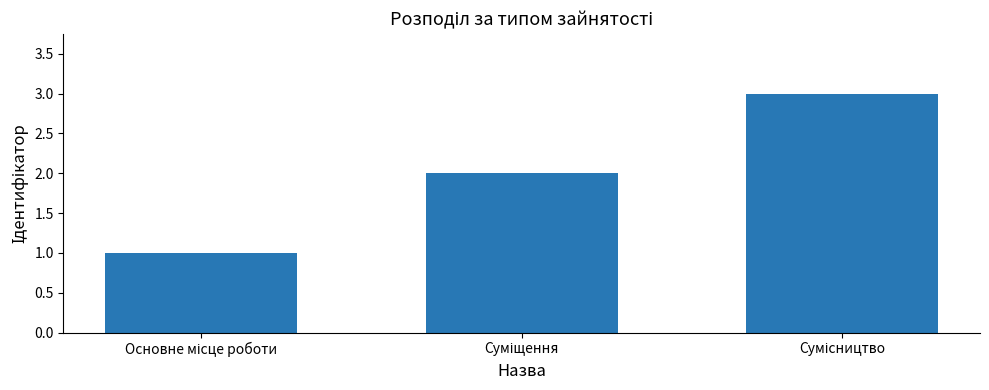

What is the maximum value shown in the chart?

3